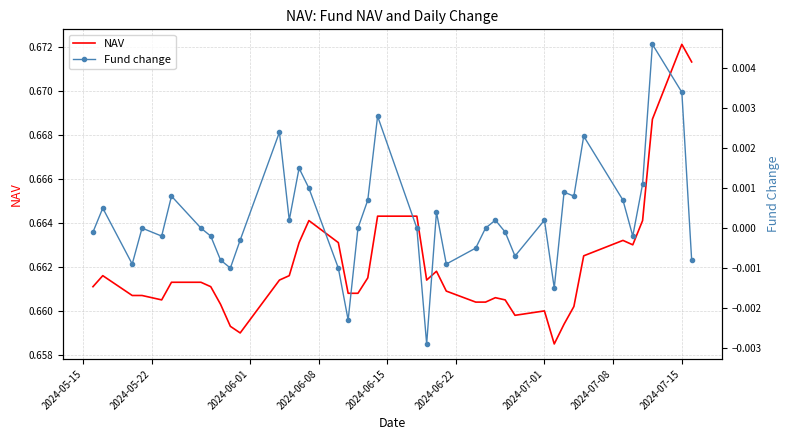

At which label does NAV reach its peak?

2024-07-15